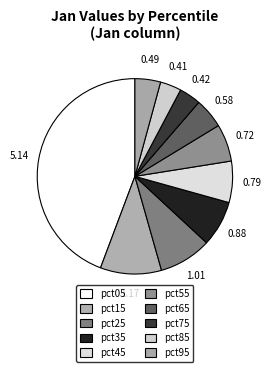

How many segments does this pie chart have?

10